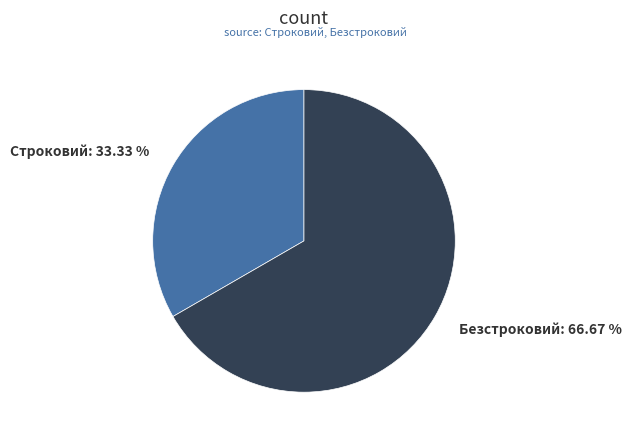

Count the number of slices in the pie.

2